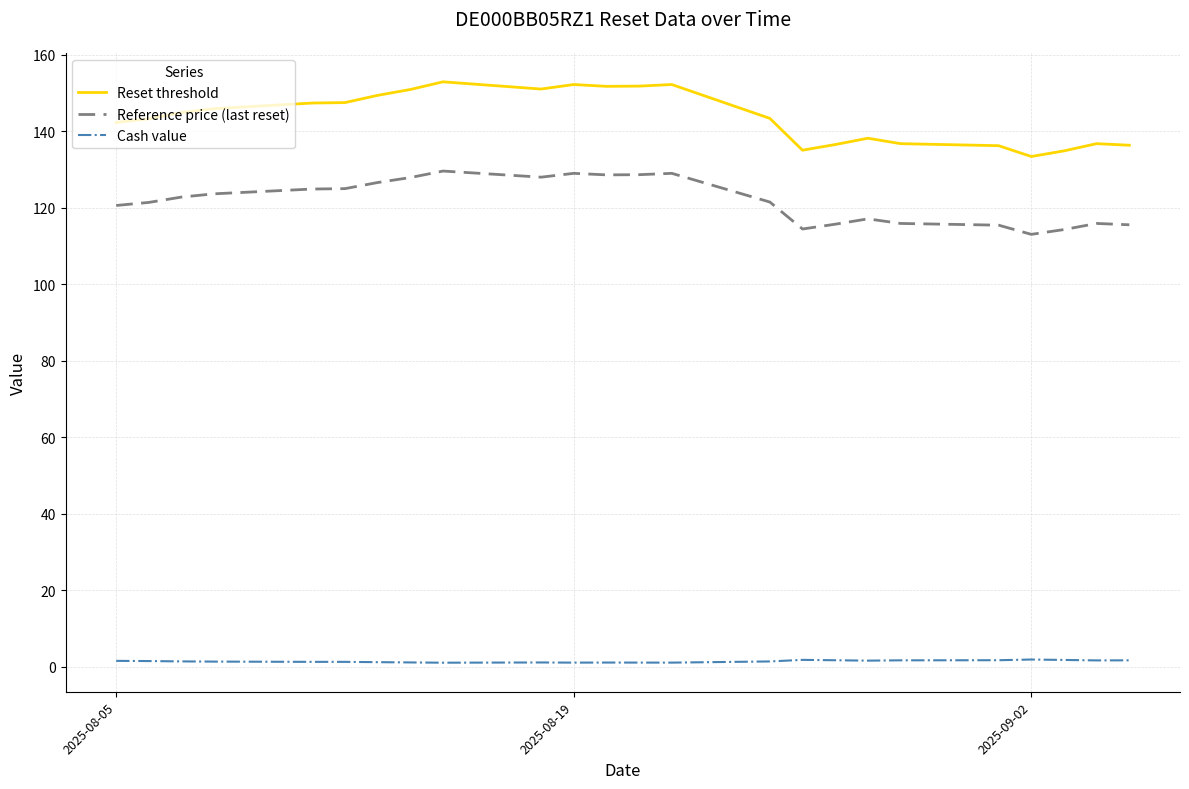

True or false: Reference price (last reset) and Cash value intersect in this chart.

False